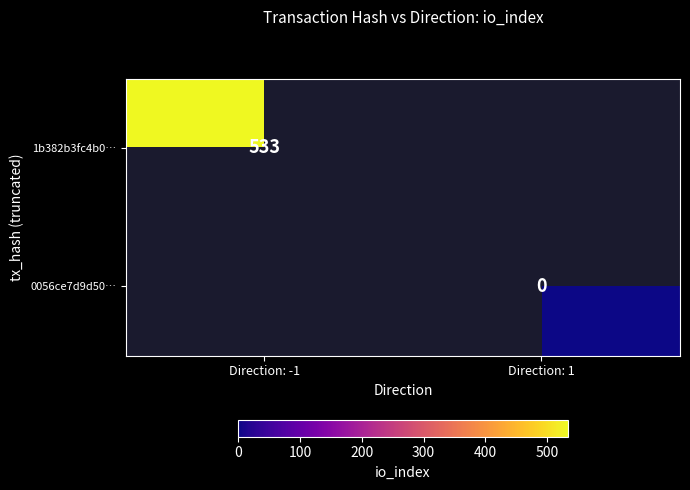

The 1b382b3fc4b0… series shows 533.0 at Direction: -1. True or false?

True